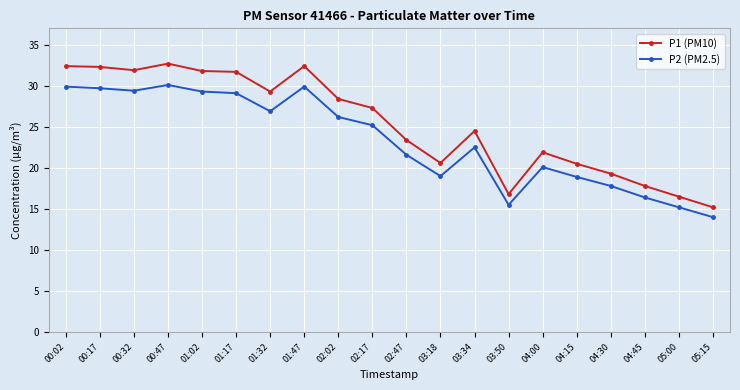

The P1 (PM10) series shows 24.5 at 03:34. True or false?

True